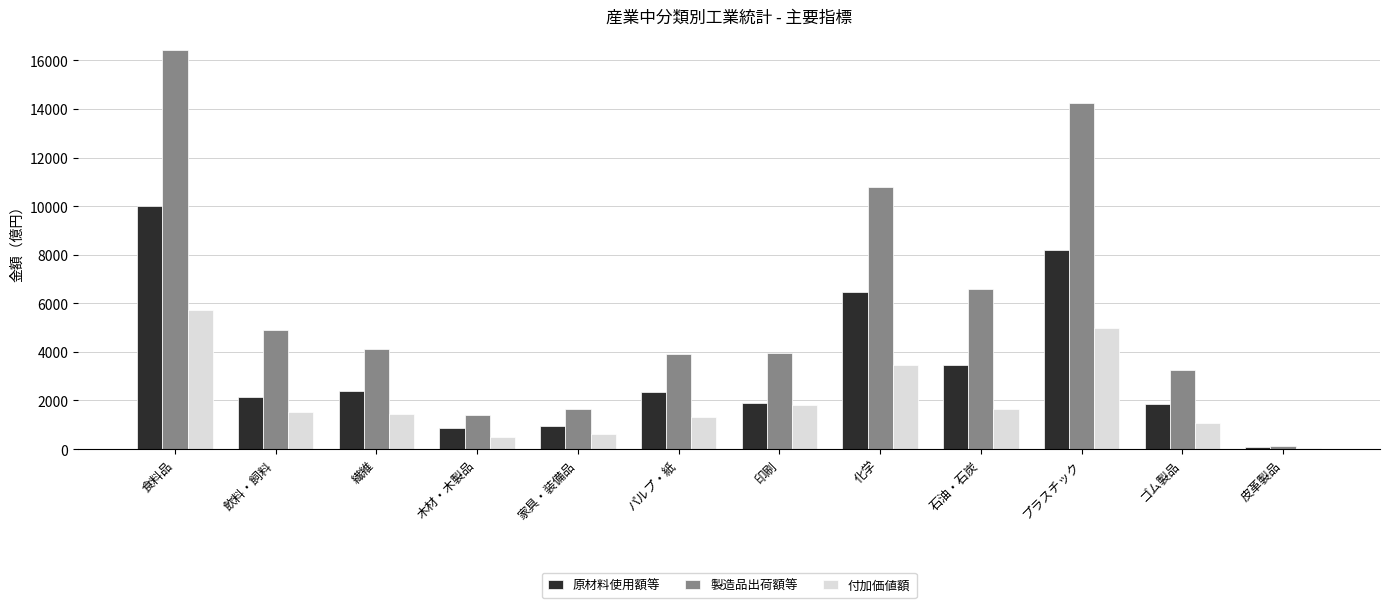

Which category has the highest value across all series?

食料品